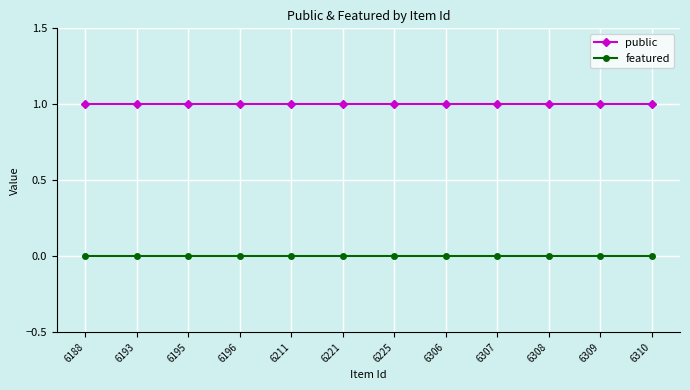

Rank the series at 6306 from lowest to highest value.

featured, public